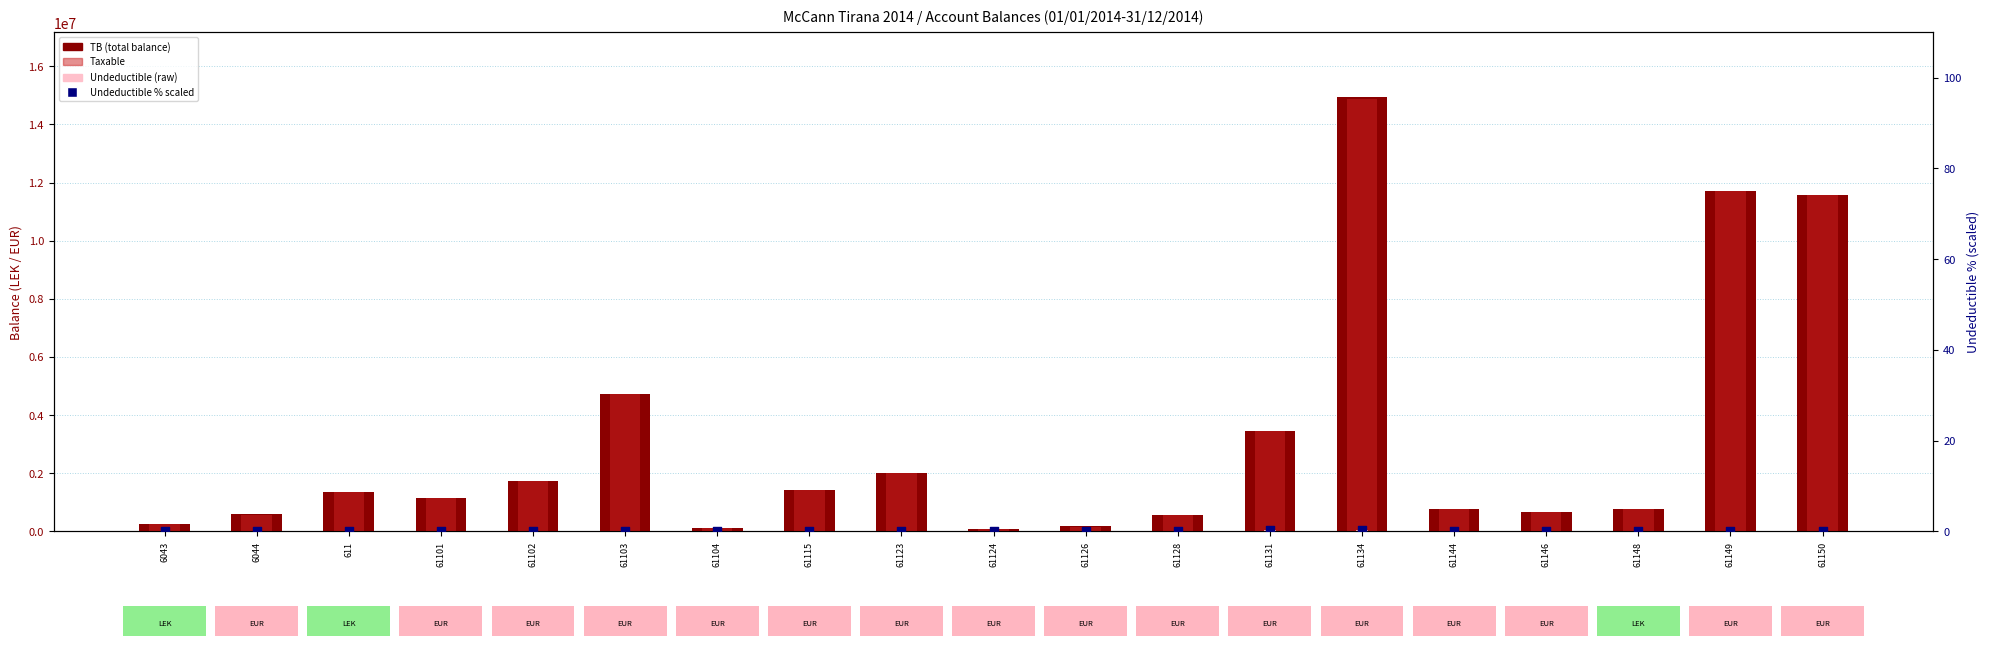

At how many categories does at least one series exceed 12139288?

1